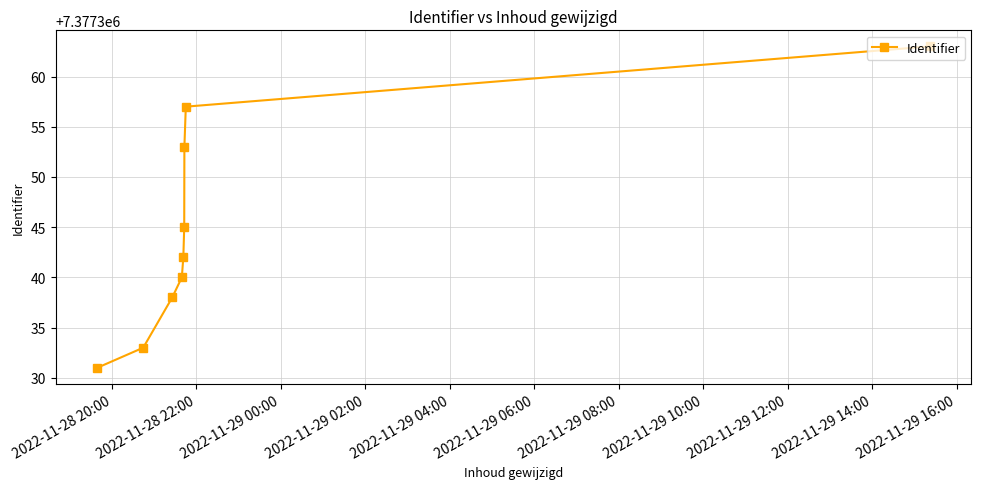

What is the maximum value shown in the chart?

7377363